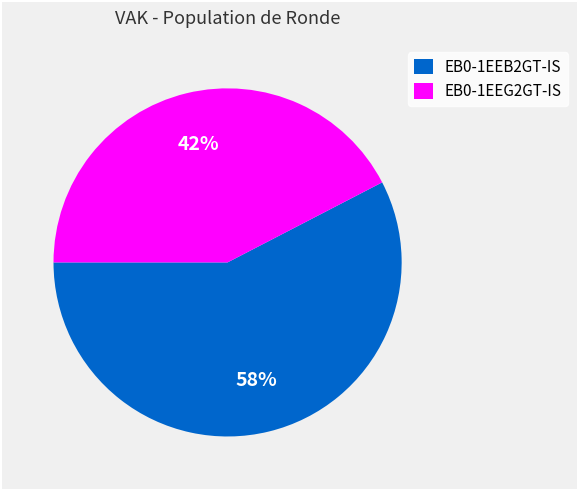

True or false: EB0-1EEG2GT-IS accounts for 50% of the total.

False